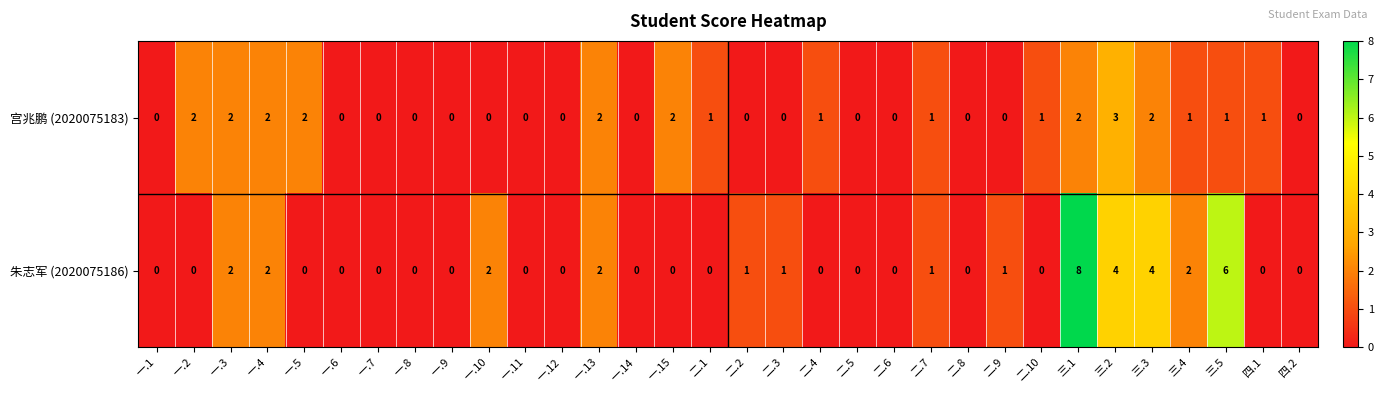

Count the 朱志军 (2020075186) values in the range 0 to 2.

28